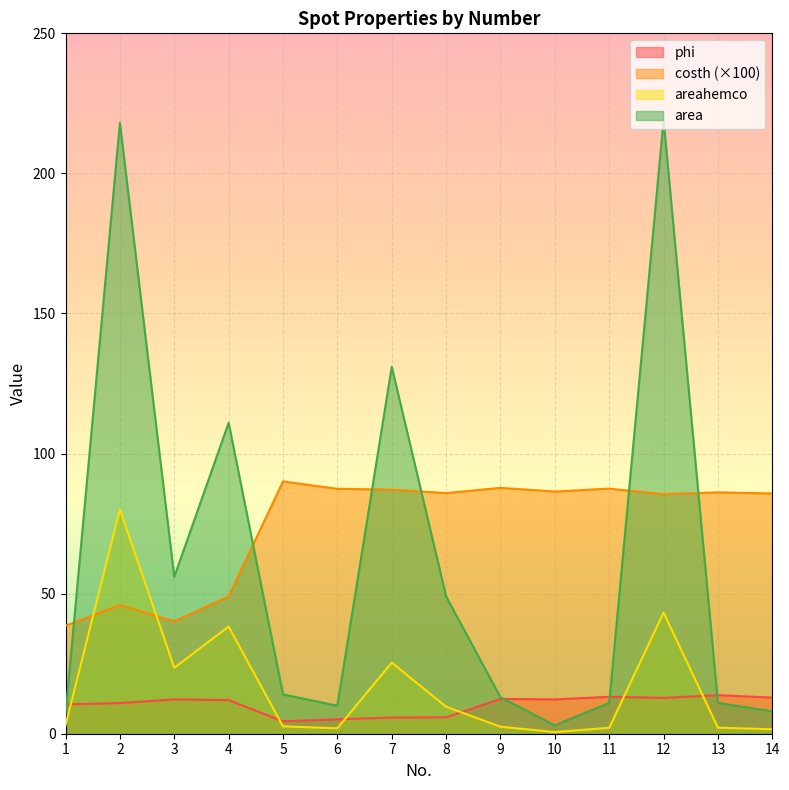

How many times do phi and areahemco cross each other?

6